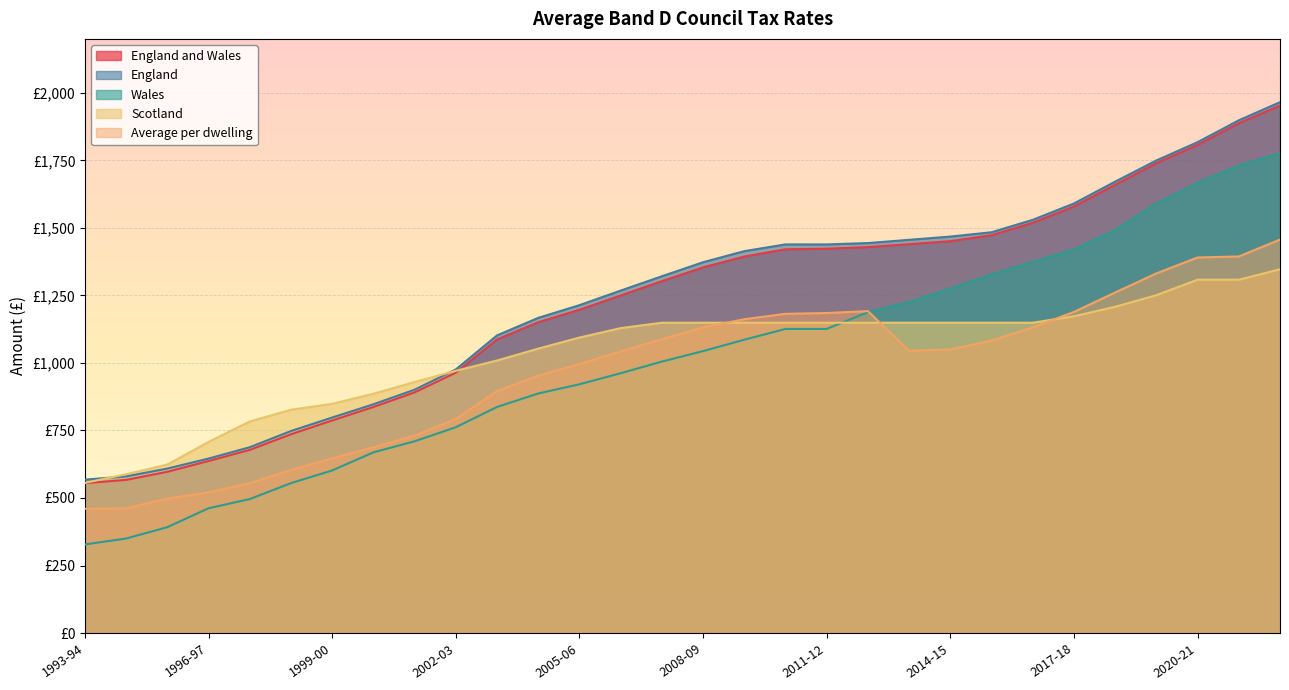

Which has a higher value, 2017-18 or 2002-03?

2017-18